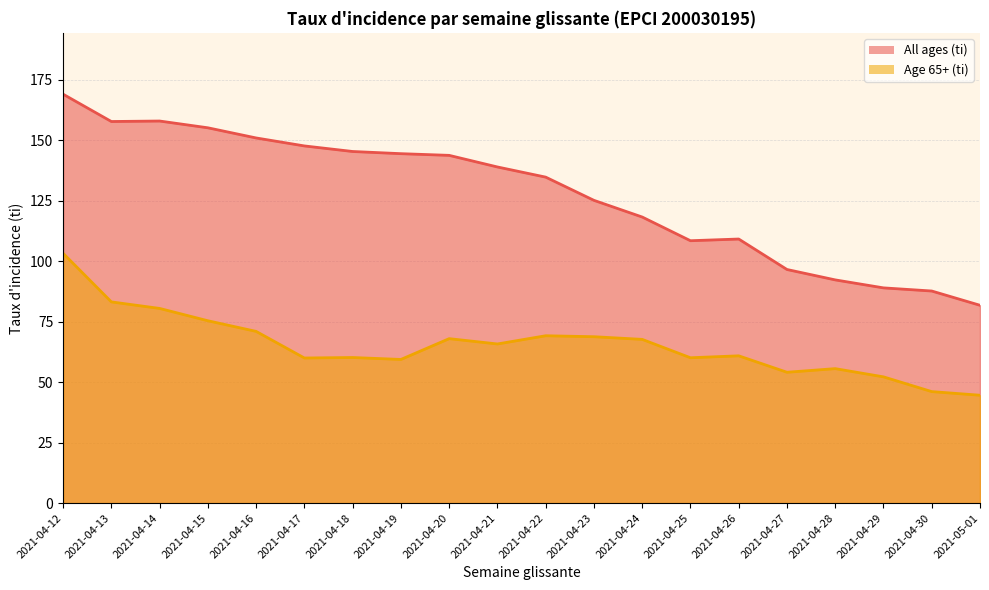

How many lines are shown in the chart?

2